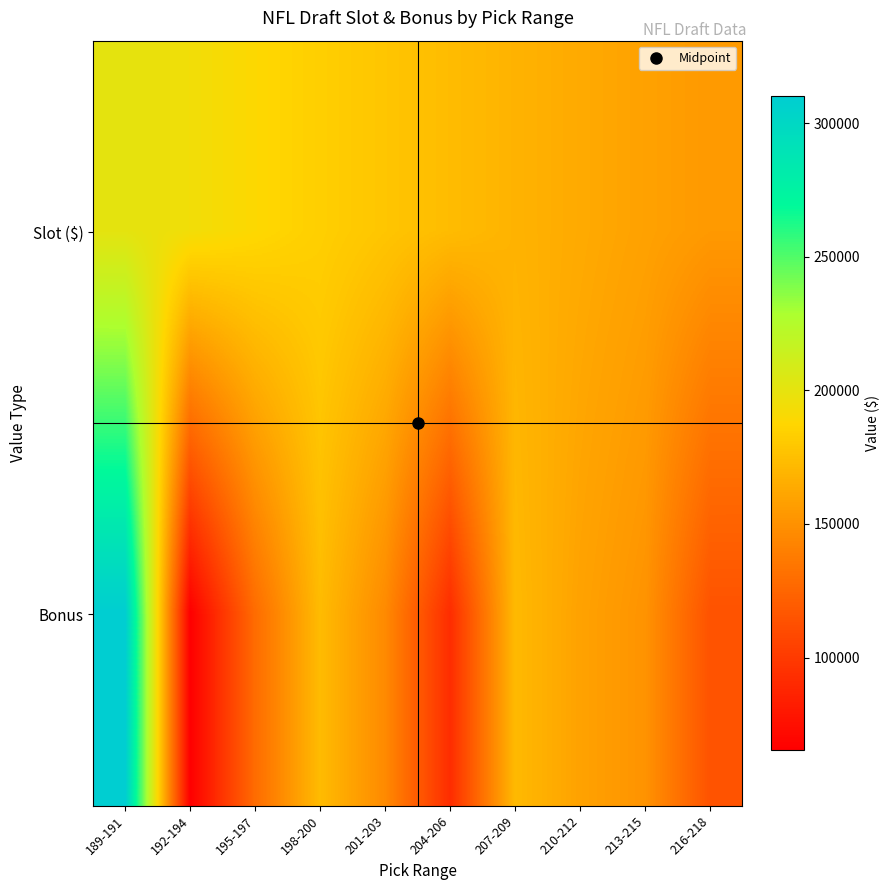

What is the spread (max minus min) of values at 201-203?

32200.0